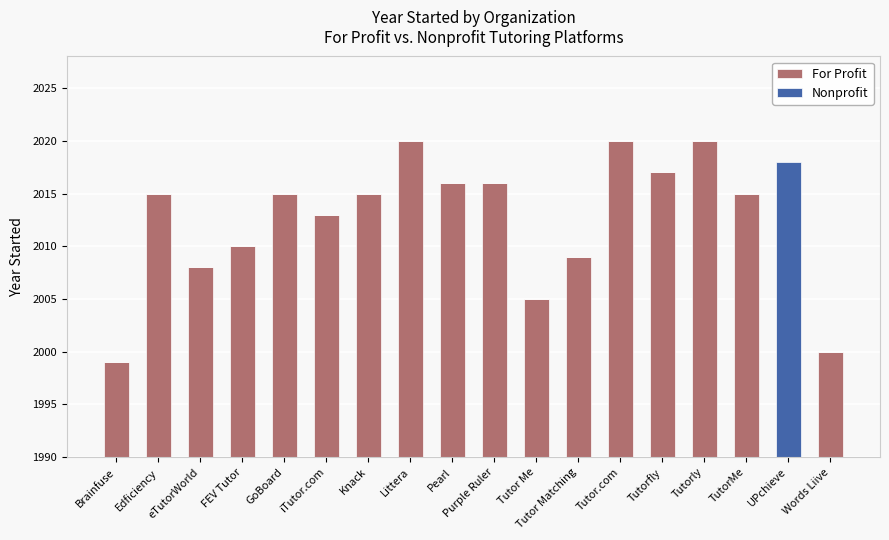

Reading right to left, extract all data points from this chart.

For Profit: Words Liive=2000	UPchieve=0	TutorMe=2015	Tutorly=2020	Tutorfly=2017	Tutor.com=2020	Tutor Matching=2009	Tutor Me=2005	Purple Ruler=2016	Pearl=2016	Littera=2020	Knack=2015	iTutor.com=2013	GoBoard=2015	FEV Tutor=2010	eTutorWorld=2008	Edficiency=2015	Brainfuse=1999
Nonprofit: Words Liive=0	UPchieve=2018	TutorMe=0	Tutorly=0	Tutorfly=0	Tutor.com=0	Tutor Matching=0	Tutor Me=0	Purple Ruler=0	Pearl=0	Littera=0	Knack=0	iTutor.com=0	GoBoard=0	FEV Tutor=0	eTutorWorld=0	Edficiency=0	Brainfuse=0